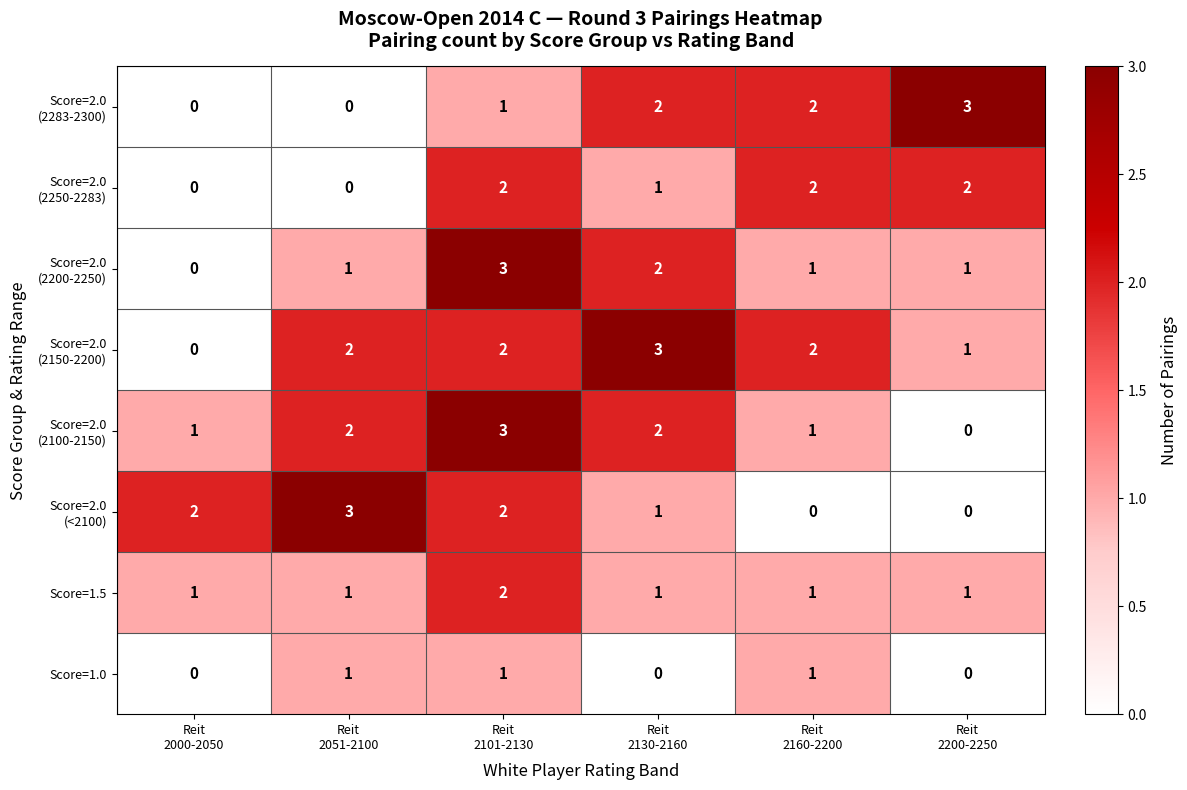

At how many categories does at least one series exceed 1?

6